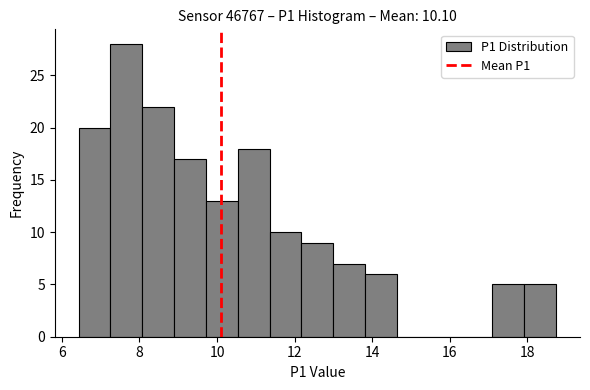

What is the height of the bar covering 8.8 to 9.8 on the x-axis? Neither the bar edges nor the heights are printed on the chart, so give them approximately, as read against the axes.

17